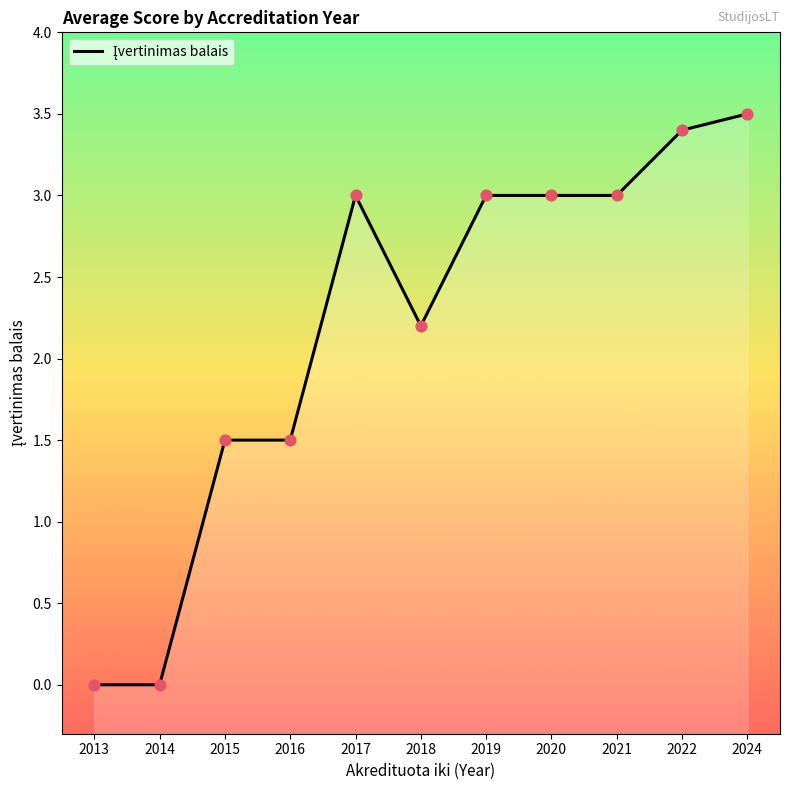

Between 2021 and 2020, which is larger?

2021